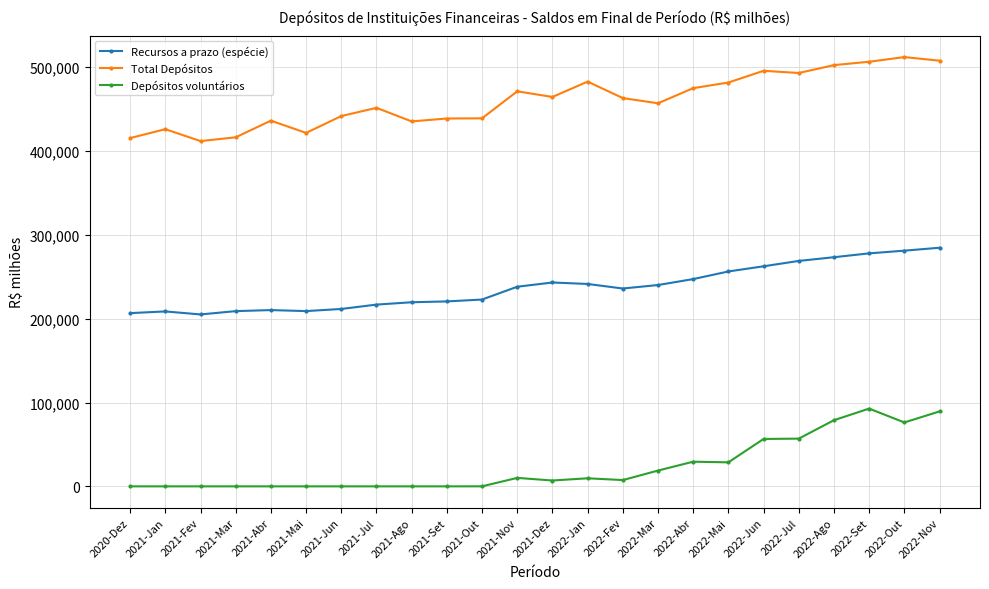

True or false: Recursos a prazo (espécie) has more than 2 points higher than both neighbors.

True